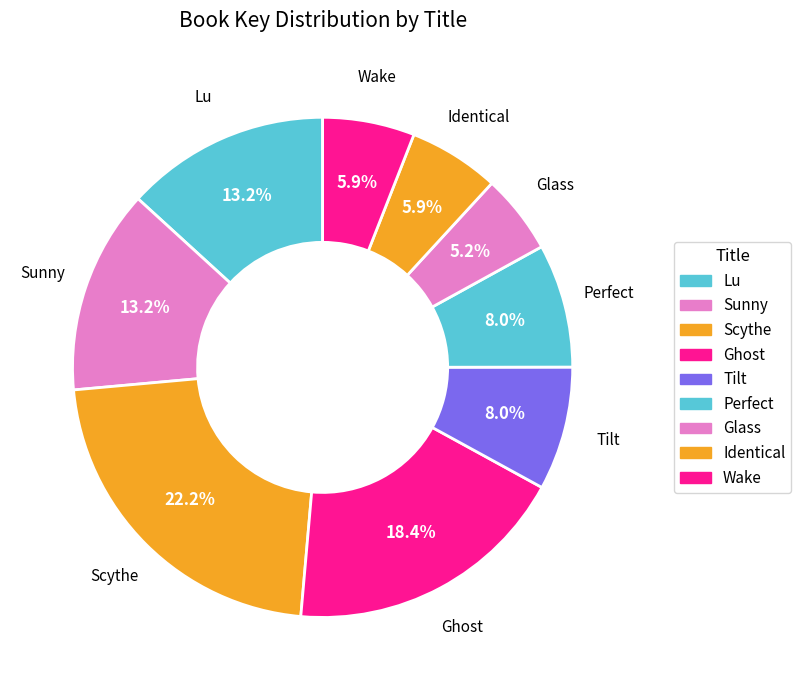

Does any single category account for the majority?

No